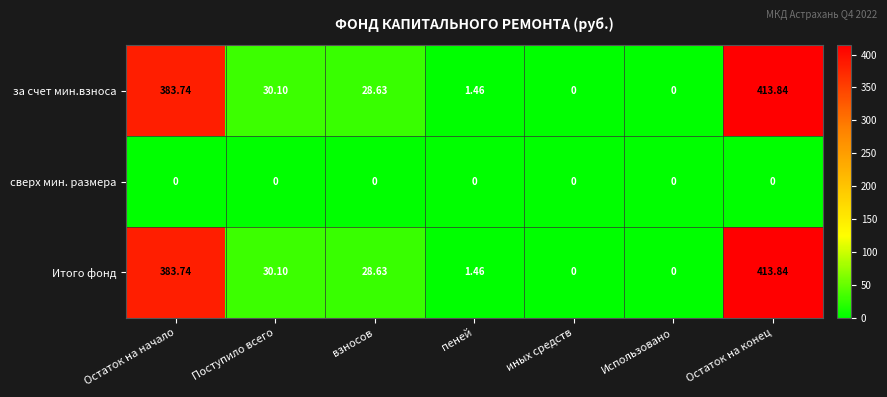

Is the value of за счет мин.взноса at Остаток на начало greater than the value of Итого фонд at взносов?

Yes